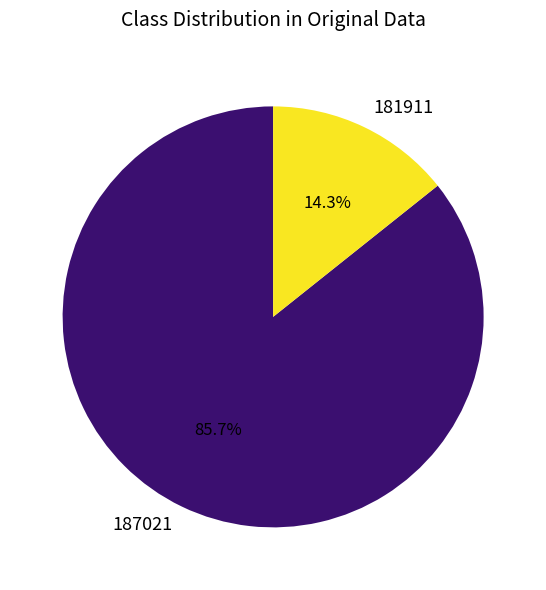

True or false: 181911 accounts for 14% of the total.

True